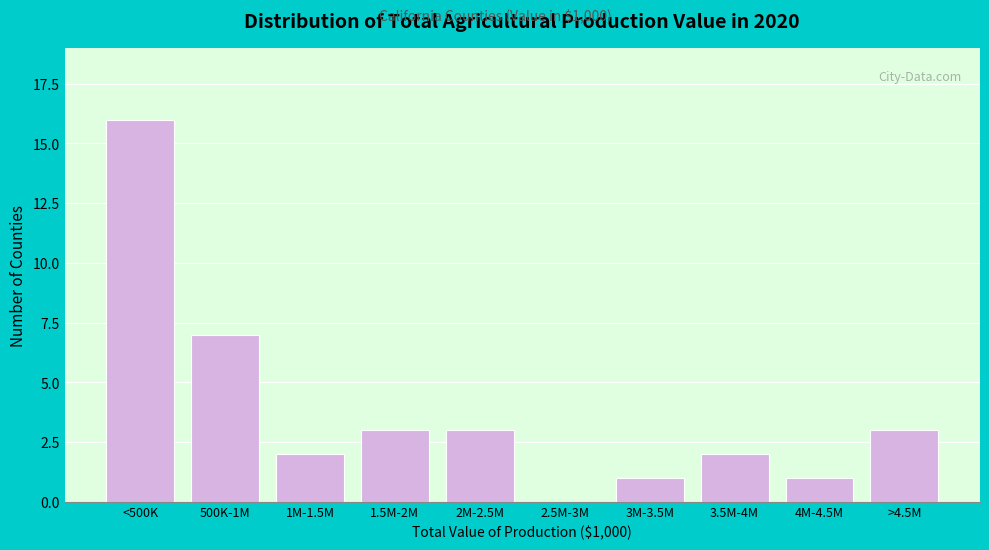

Reading left to right, what are all the values shown in this chart?

<500K=16	500K-1M=7	1M-1.5M=2	1.5M-2M=3	2M-2.5M=3	2.5M-3M=0	3M-3.5M=1	3.5M-4M=2	4M-4.5M=1	>4.5M=3